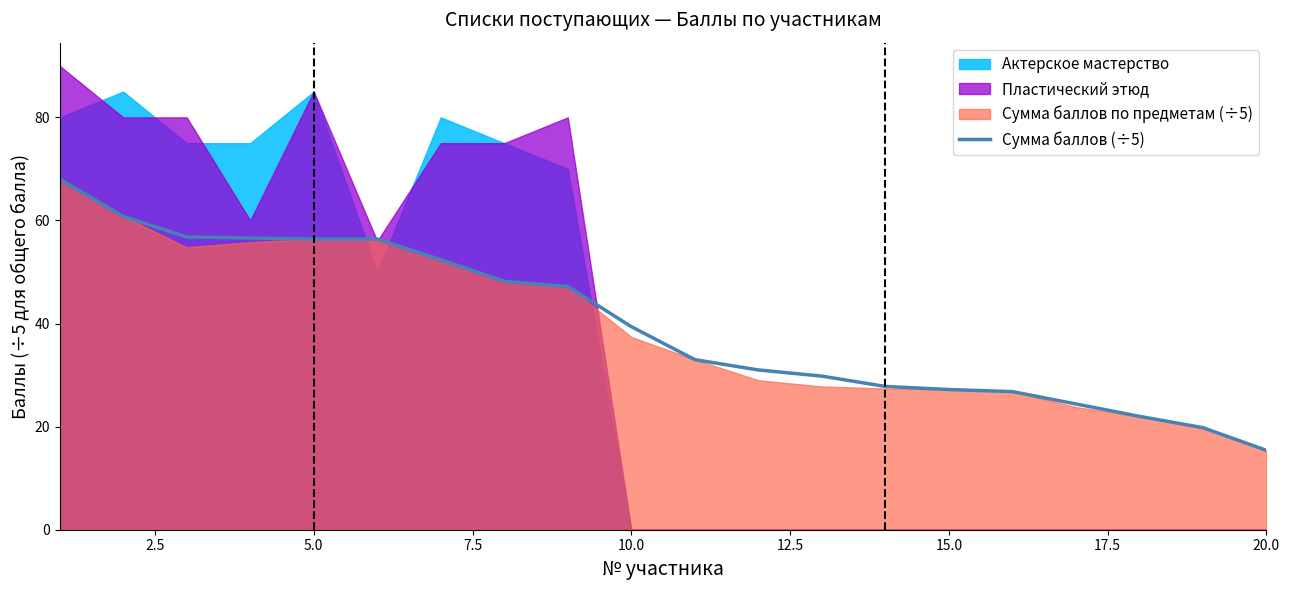

What is the value of the 12th point from the left?

31.0